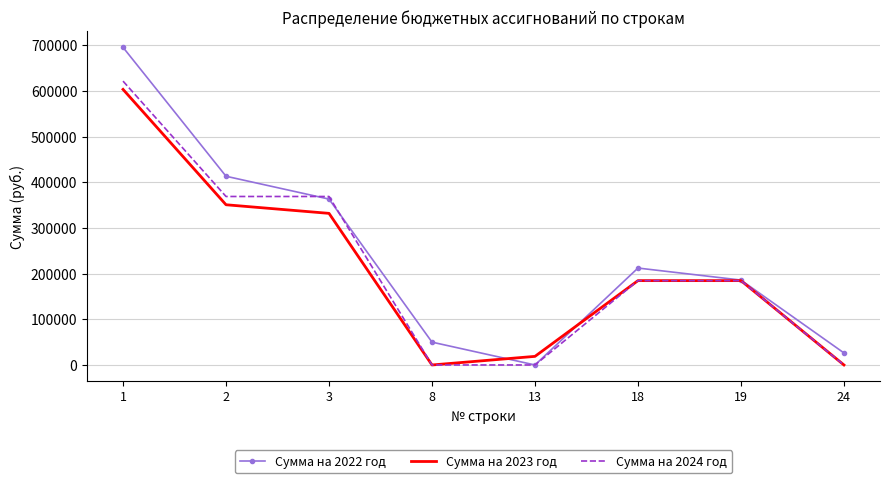

The value of Сумма на 2023 год at 8 is 385535.9. True or false?

False